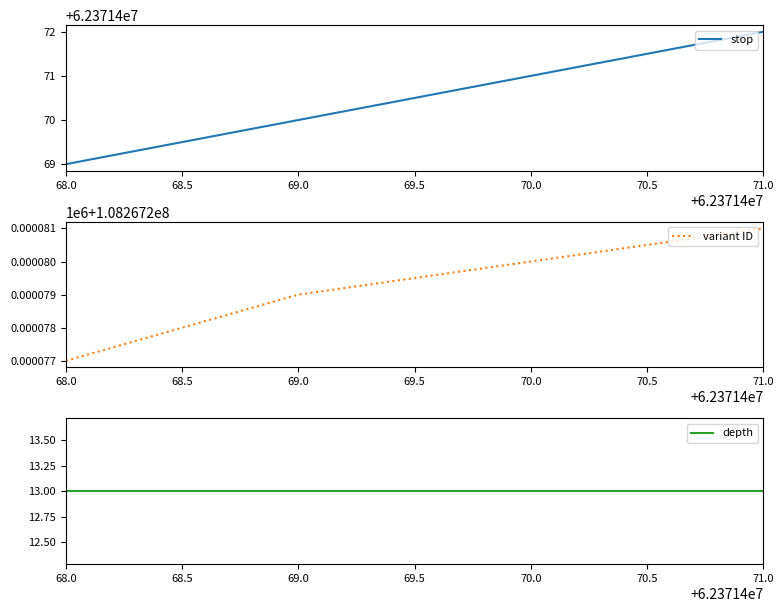

What is the sum of all variant ID values?

324801837